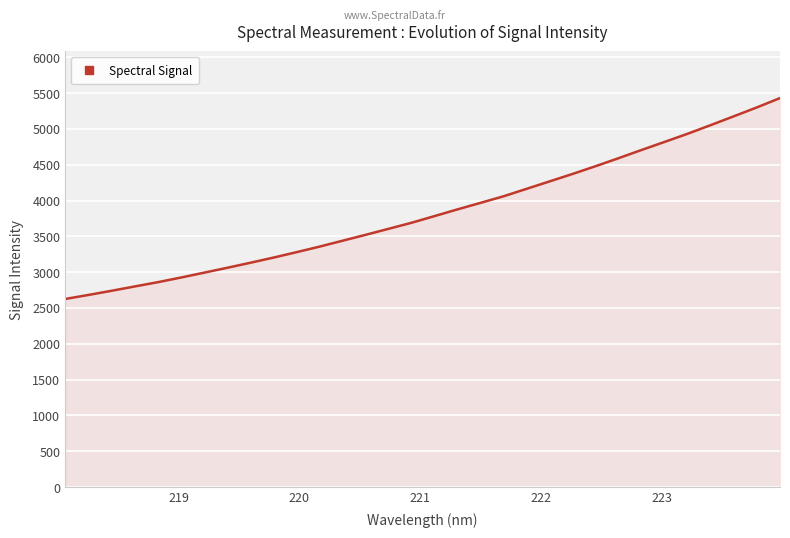

What is the maximum value shown in the chart?

5430.3